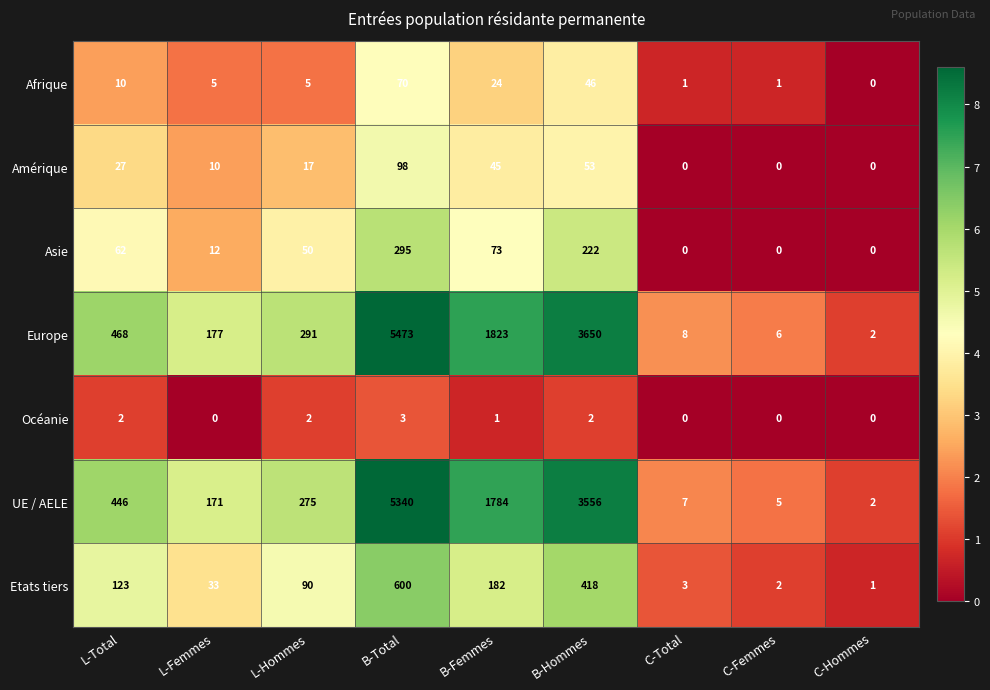

What is the total value across all series at L-Hommes?

730